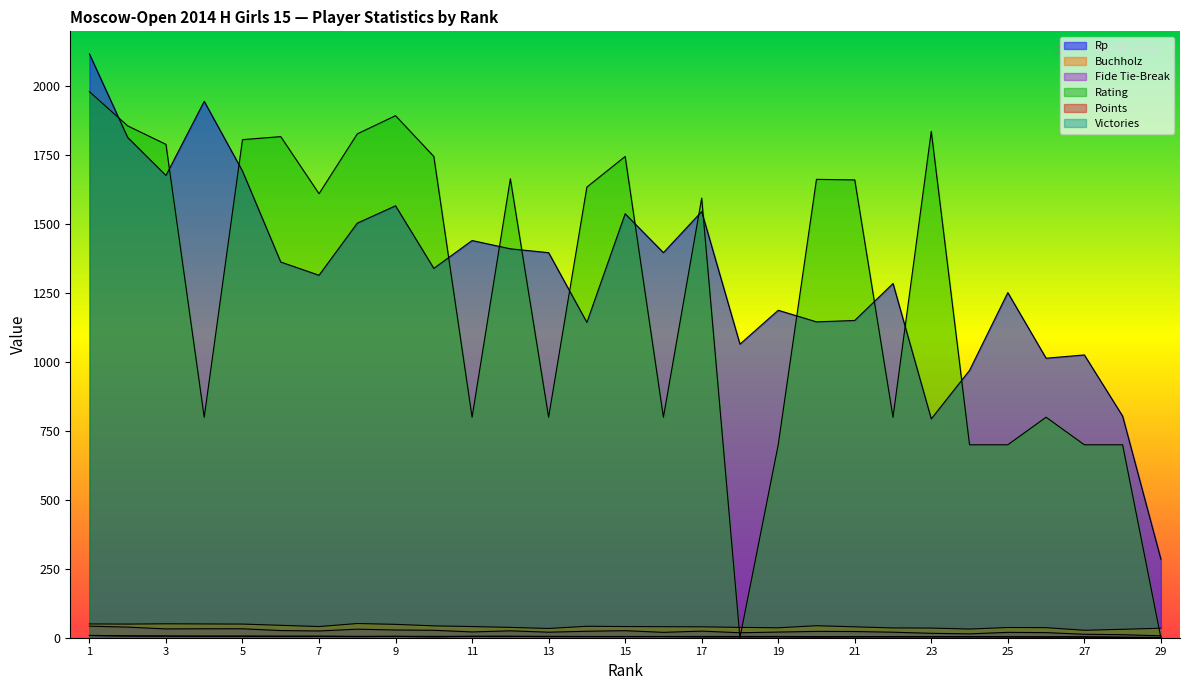

Reading left to right, extract all data points from this chart.

Rp: 1=2118.0	2=1815.0	3=1677.0	4=1946.0	5=1693.0	6=1363.0	7=1315.0	8=1504.0	9=1567.0	10=1340.0	11=1441.0	12=1411.0	13=1397.0	14=1144.0	15=1538.0	16=1397.0	17=1546.0	18=1065.0	19=1188.0	20=1146.0	21=1151.0	22=1285.0	23=794.0	24=970.0	25=1252.0	26=1014.0	27=1026.0	28=804.0	29=285.0
Fide Tie-Break: 1=42.0	2=38.5	3=32.0	4=32.5	5=32.5	6=26.0	7=24.5	8=31.0	9=28.0	10=27.0	11=21.0	12=25.0	13=20.0	14=23.5	15=25.5	16=19.5	17=24.0	18=18.0	19=20.5	20=23.0	21=22.5	22=20.0	23=16.0	24=14.0	25=19.5	26=18.5	27=12.5	28=11.0	29=7.0
Buchholz: 1=50.0	2=49.5	3=50.5	4=50.0	5=49.5	6=45.0	7=40.5	8=51.5	9=48.5	10=43.0	11=40.5	12=37.5	13=33.5	14=41.5	15=40.5	16=40.0	17=39.5	18=37.5	19=36.0	20=43.5	21=39.5	22=35.5	23=35.0	24=31.5	25=37.0	26=36.5	27=27.0	28=30.5	29=34.5
Rating: 1=1981.0	2=1857.0	3=1790.0	4=800.0	5=1807.0	6=1818.0	7=1611.0	8=1828.0	9=1894.0	10=1746.0	11=800.0	12=1665.0	13=800.0	14=1635.0	15=1746.0	16=800.0	17=1595.0	18=0.0	19=700.0	20=1663.0	21=1661.0	22=800.0	23=1837.0	24=700.0	25=700.0	26=800.0	27=700.0	28=700.0	29=0.0
Points: 1=8.5	2=7.0	3=6.0	4=6.0	5=6.0	6=5.5	7=5.5	8=5.0	9=5.0	10=5.0	11=5.0	12=5.0	13=5.0	14=4.5	15=4.5	16=4.5	17=4.5	18=4.5	19=4.5	20=4.0	21=4.0	22=4.0	23=4.0	24=4.0	25=3.5	26=3.5	27=3.5	28=2.0	29=1.0
Victories: 1=8.0	2=6.0	3=6.0	4=5.0	5=5.0	6=5.0	7=5.0	8=4.0	9=5.0	10=3.0	11=5.0	12=5.0	13=4.0	14=4.0	15=4.0	16=4.0	17=3.0	18=3.0	19=3.0	20=2.0	21=3.0	22=3.0	23=3.0	24=3.0	25=3.0	26=2.0	27=2.0	28=1.0	29=0.0